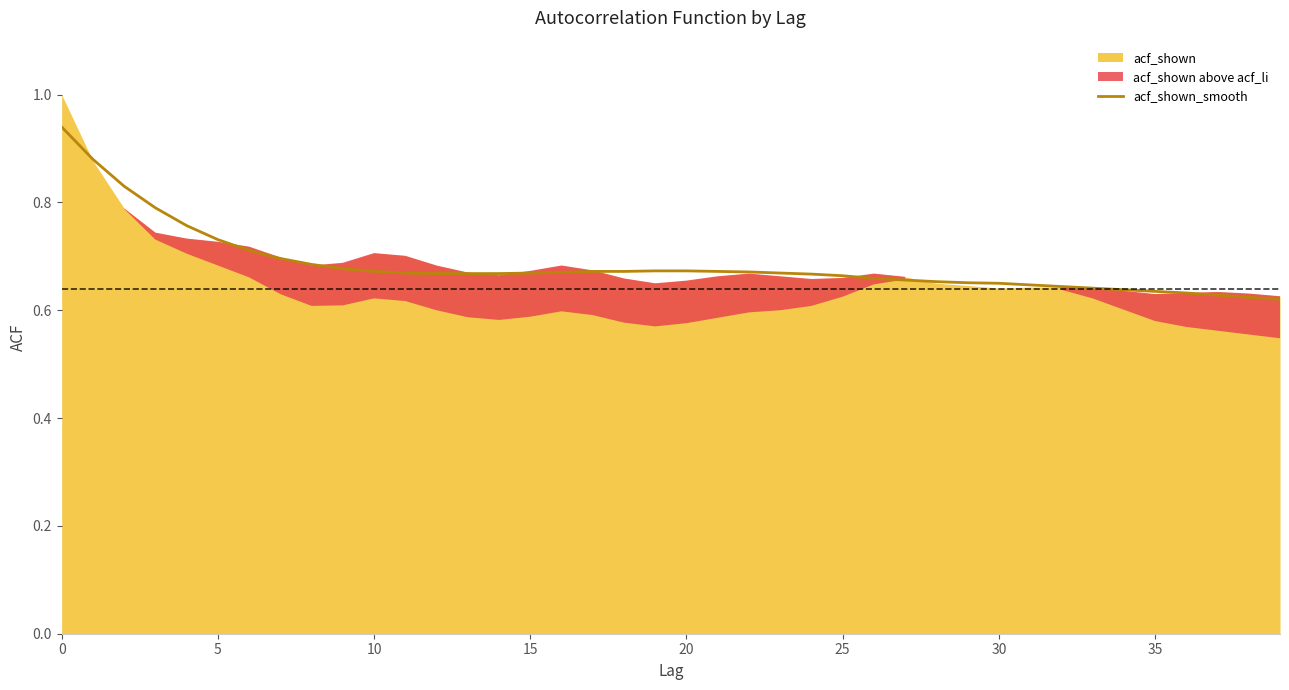

True or false: acf_shown_smooth has a value of 1.0 at 30.

False